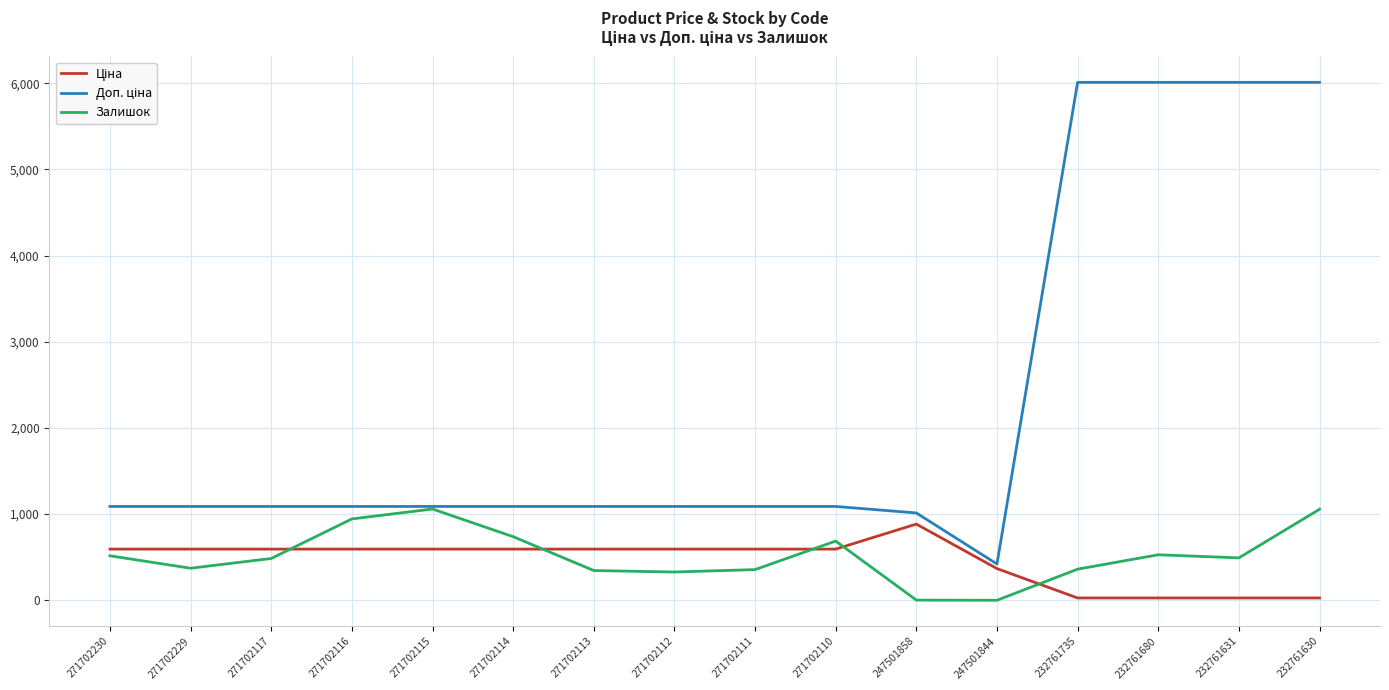

What is the spread (max minus min) of values at 271702116?

495.0